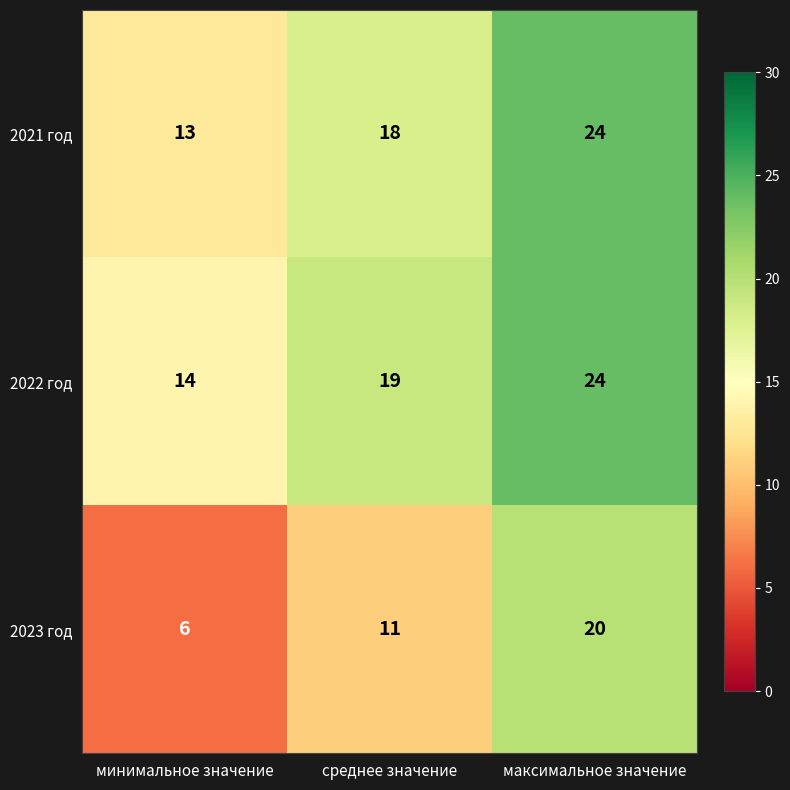

Reading right to left, what are all the values shown in this chart?

2021 год: максимальное значение=24	среднее значение=18	минимальное значение=13
2022 год: максимальное значение=24	среднее значение=19	минимальное значение=14
2023 год: максимальное значение=20	среднее значение=11	минимальное значение=6